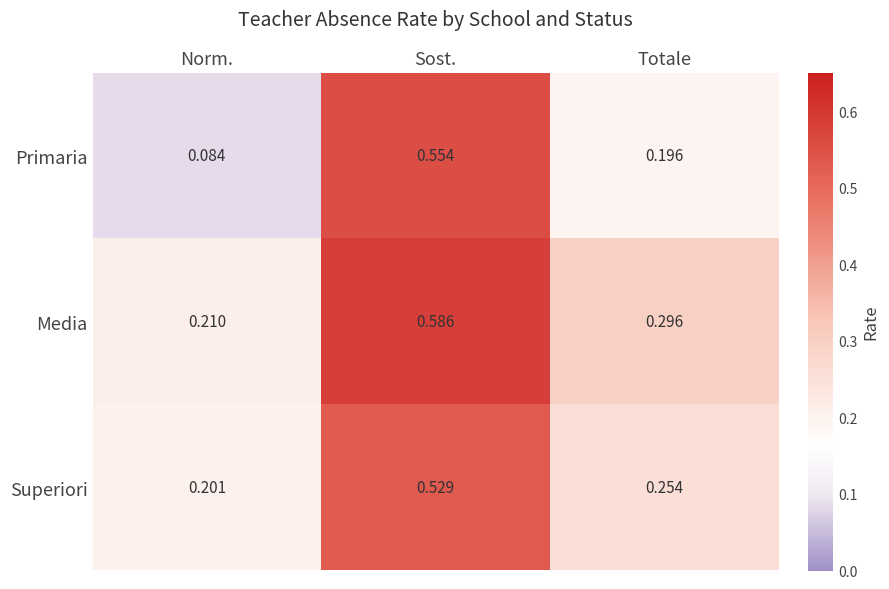

At which category is the sum across all series the highest?

Sost.